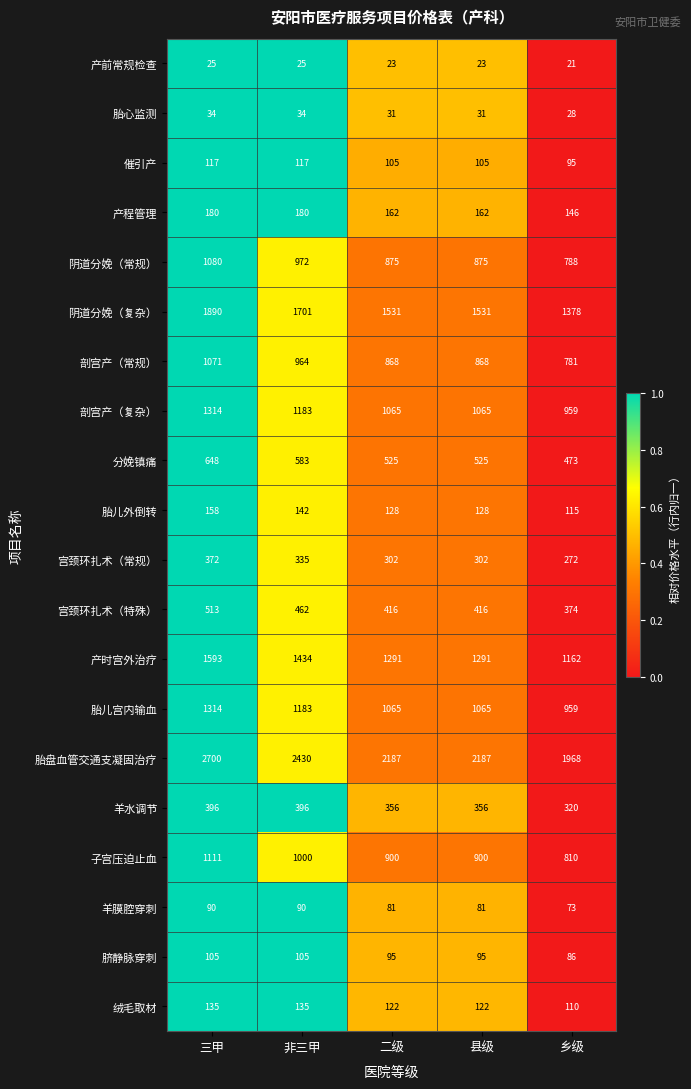

The value of 阴道分娩（复杂） at 二级 is 757. True or false?

False